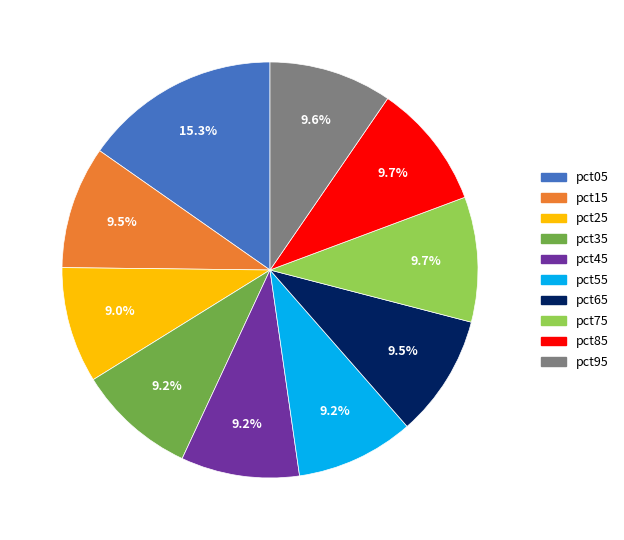

Approximately how many times larger is the value at pct65 compared to pct95?

1.0